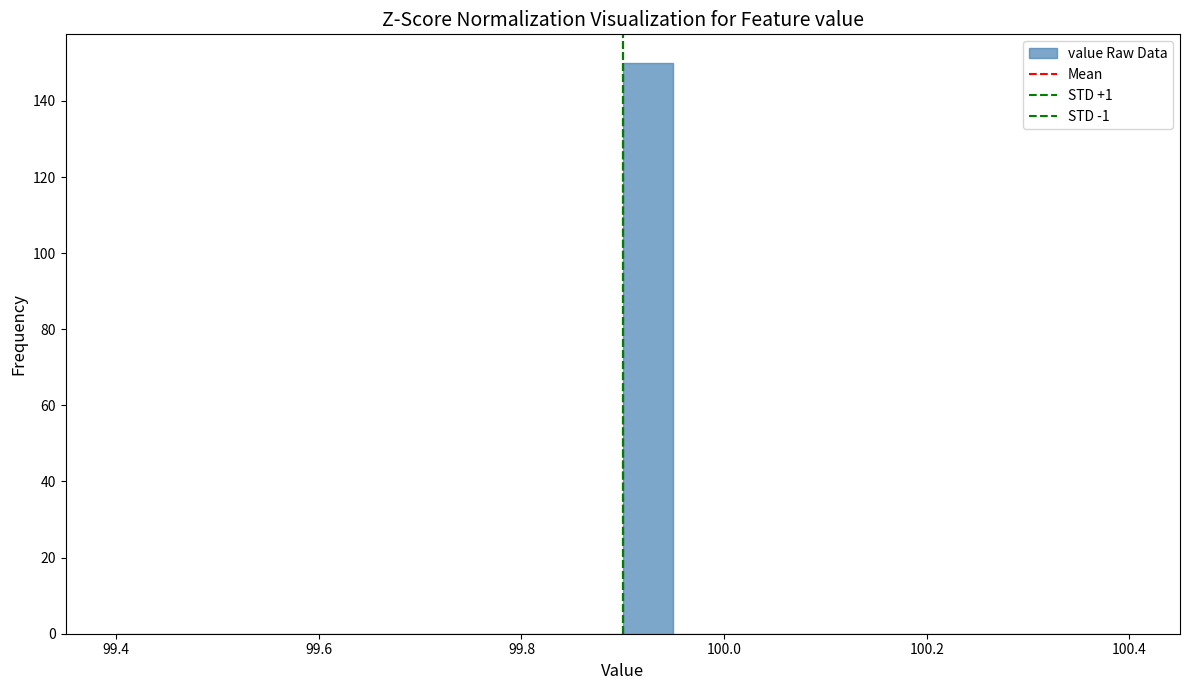

Around what value on the x-axis is the tallest bar? Give the approximate position of its centre, as read against the axis.

99.92